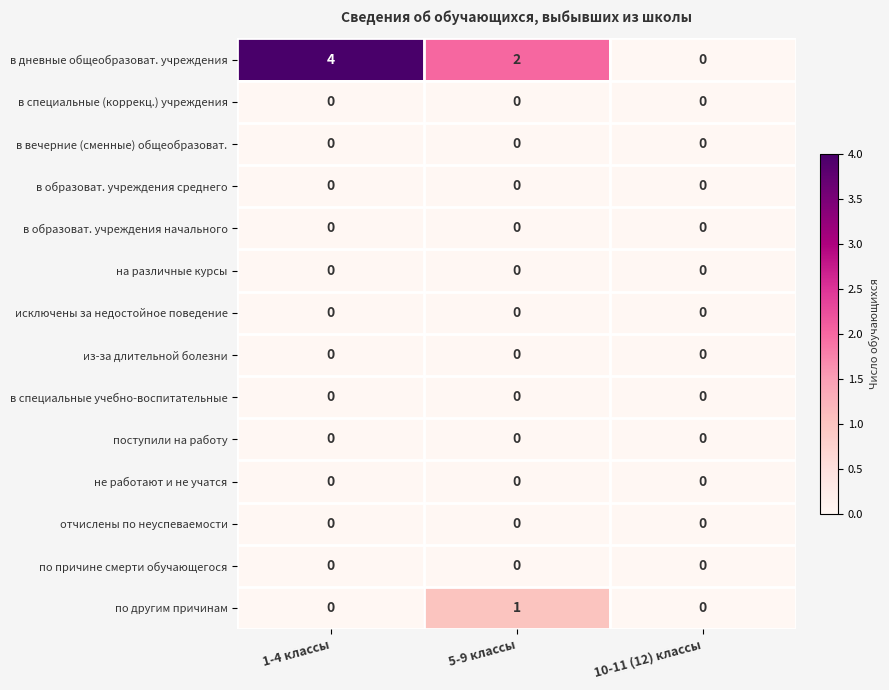

Is it true that в дневные общеобразоват. учреждения equals 2 at 5-9 классы?

True